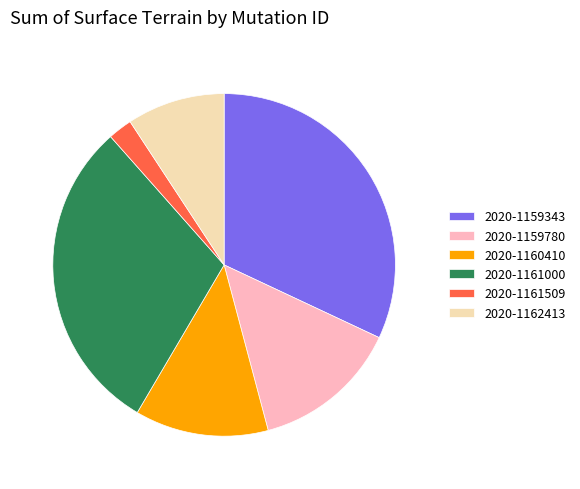

What is the ratio of the value at 2020-1162413 to the value at 2020-1159343?

0.3